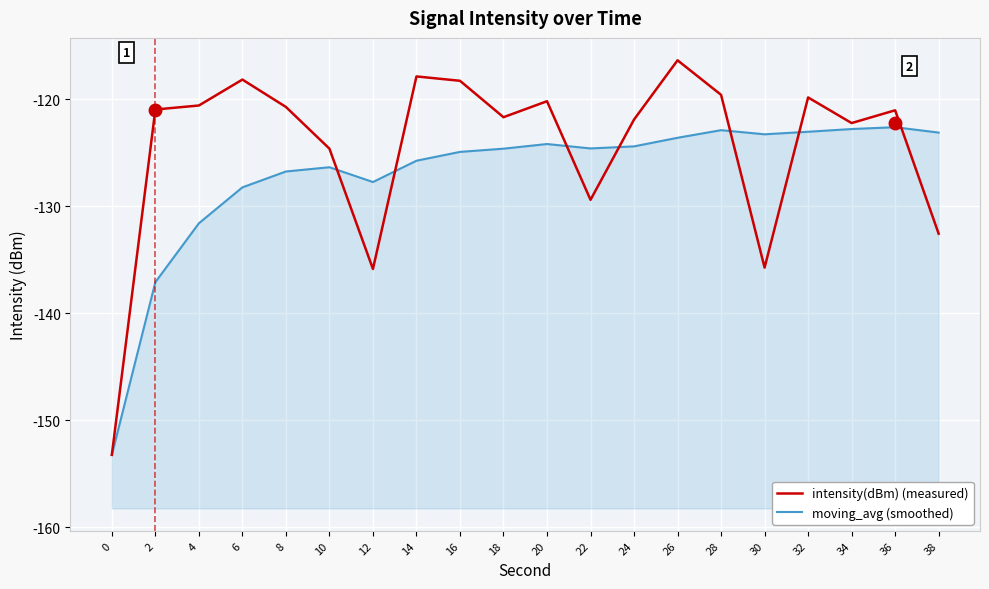

At which category is the sum across all series the highest?

26